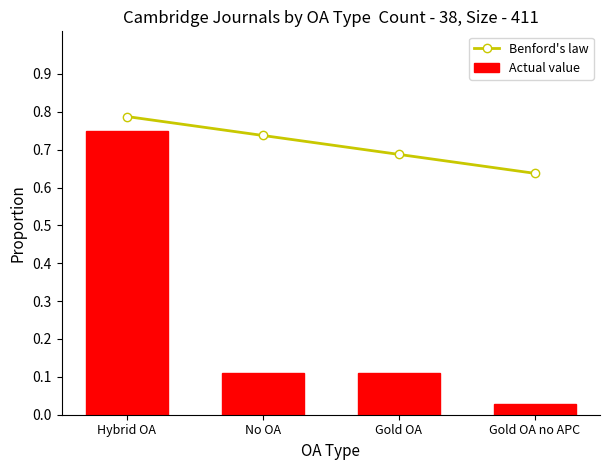

Reading left to right, extract all data points from this chart.

Benford's law: Hybrid OA=0.8	No OA=0.7	Gold OA=0.7	Gold OA no APC=0.6
Actual value: Hybrid OA=0.8	No OA=0.1	Gold OA=0.1	Gold OA no APC=0.0